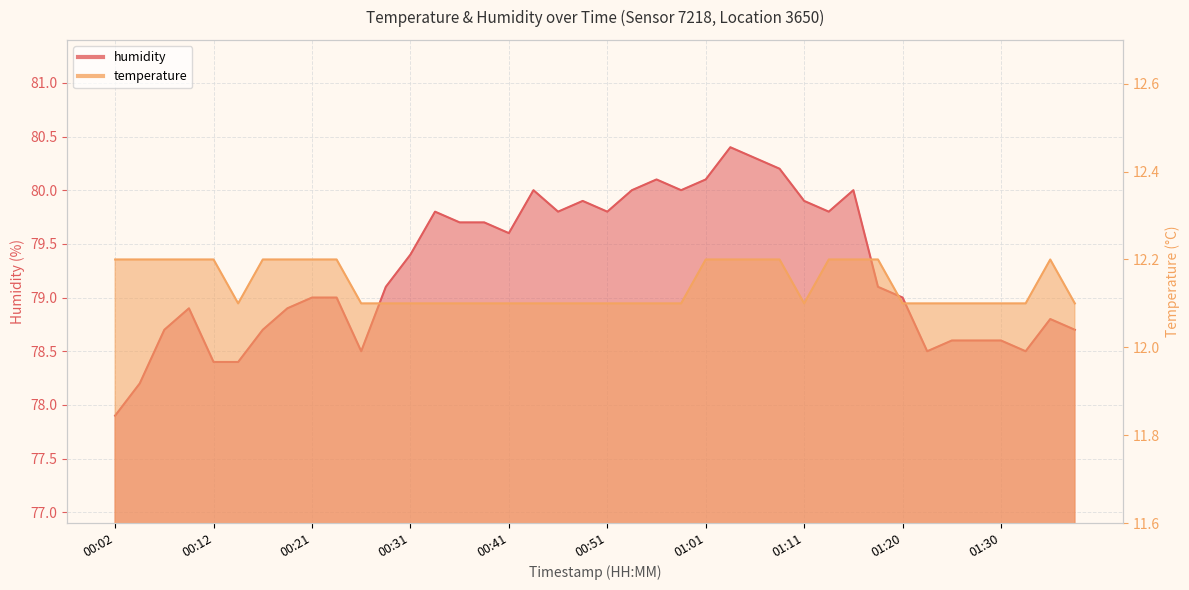

Is it true that temperature equals 3.4 at 01:35?

False